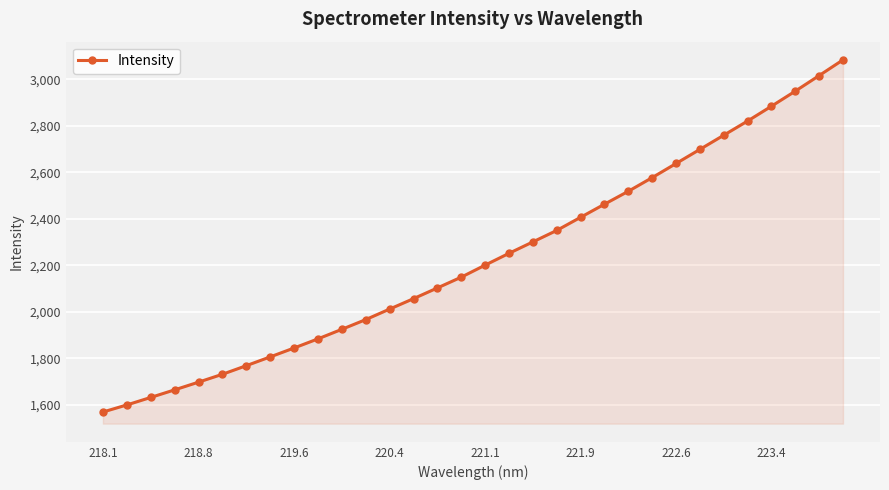

What is the greatest value displayed?

3083.1